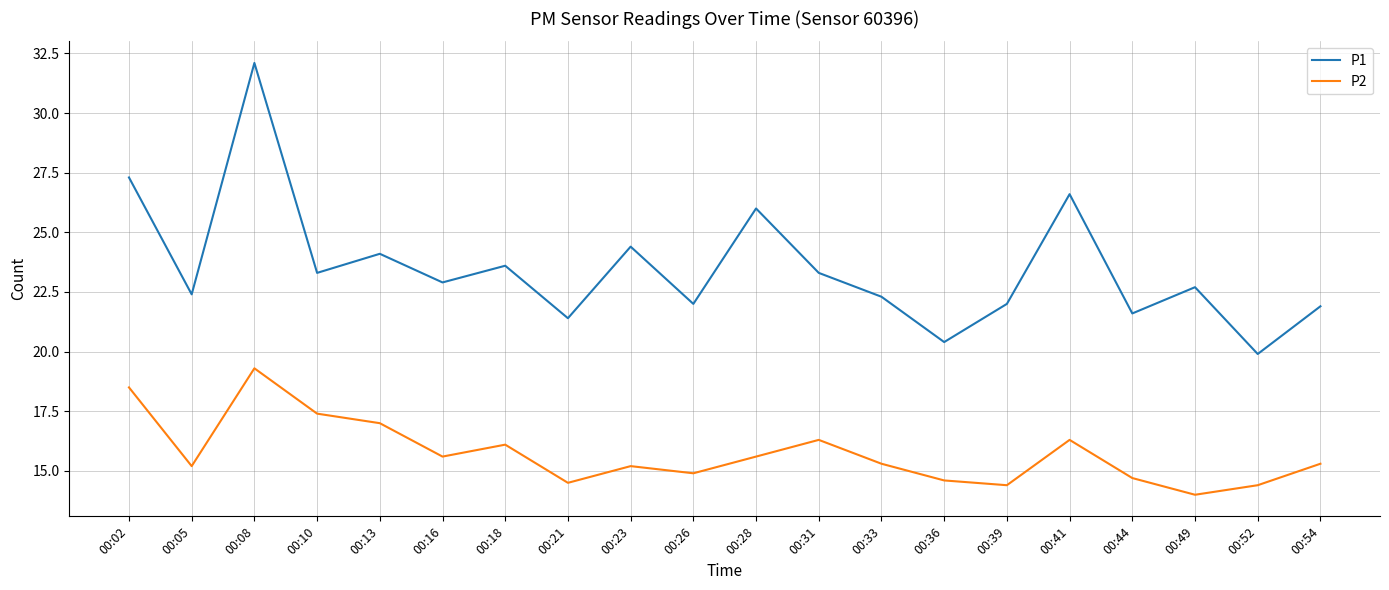

What is the sum of all P2 values?

314.6